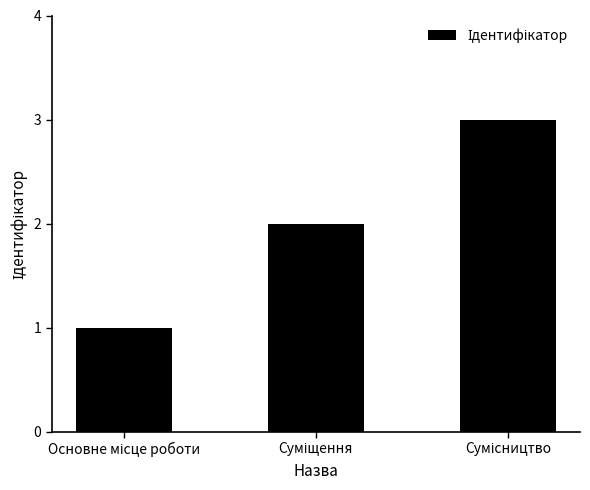

What is the greatest value displayed?

3